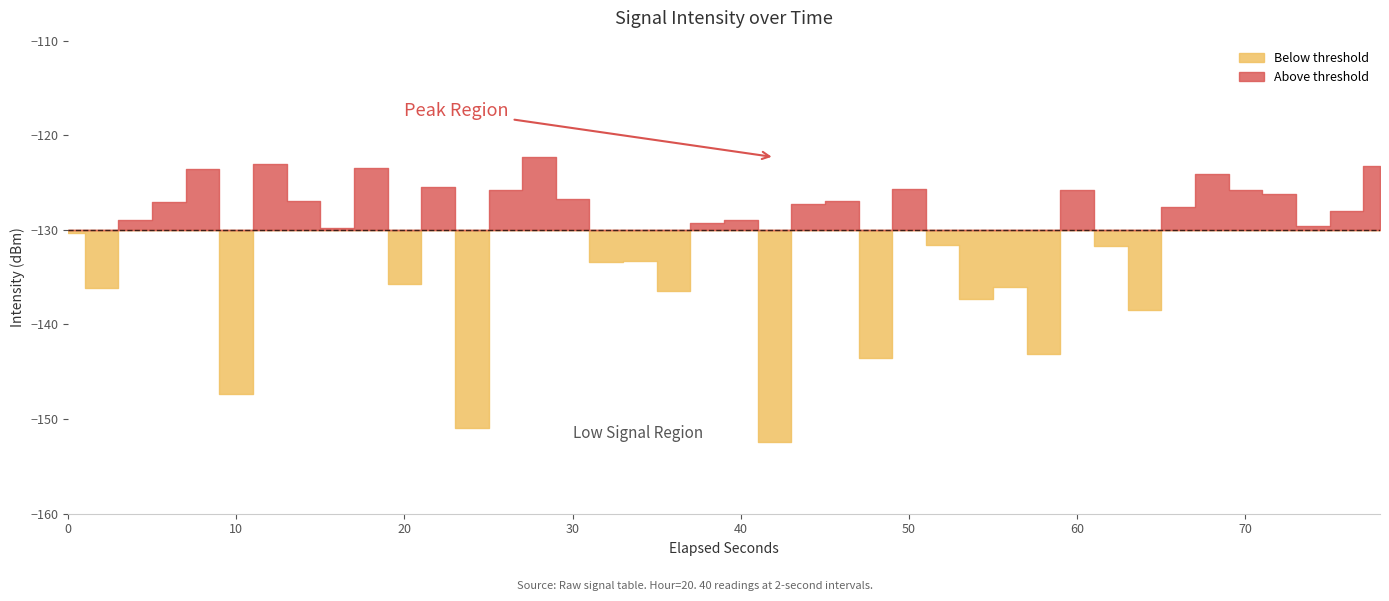

Rank the categories by value from lowest to highest.

21, 12, 5, 24, 29, 32, 27, 18, 1, 28, 10, 16, 17, 31, 26, 0, 8, 37, 19, 20, 2, 38, 33, 22, 3, 23, 7, 15, 36, 13, 30, 35, 25, 11, 34, 4, 9, 39, 6, 14